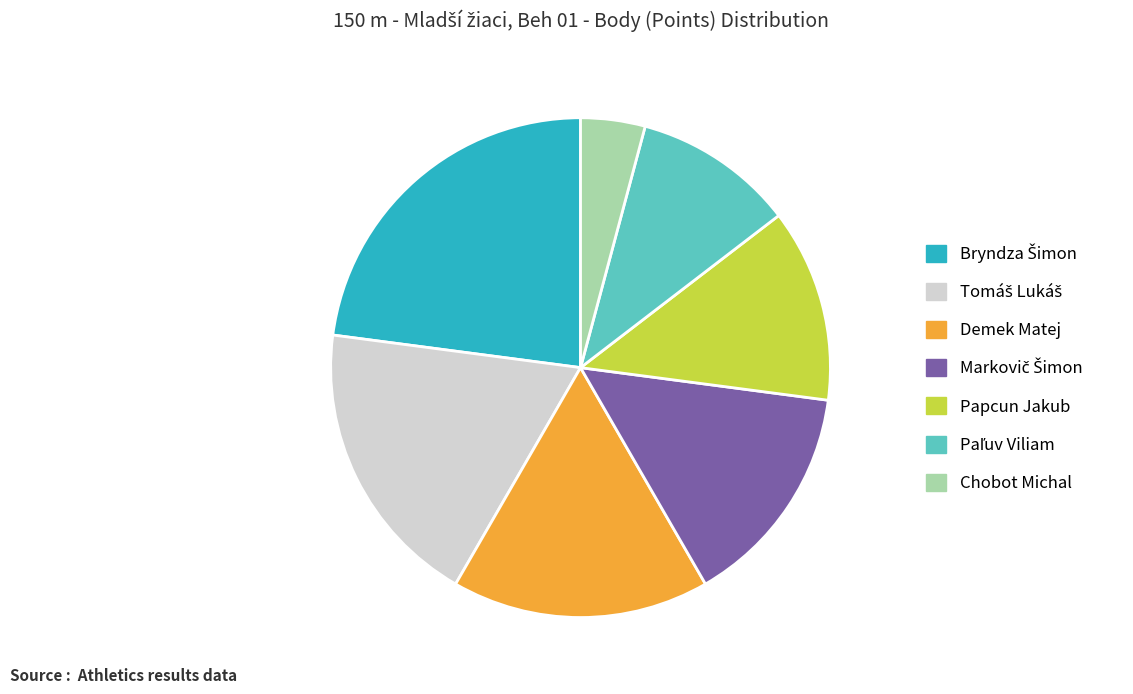

True or false: Chobot Michal accounts for 16% of the total.

False